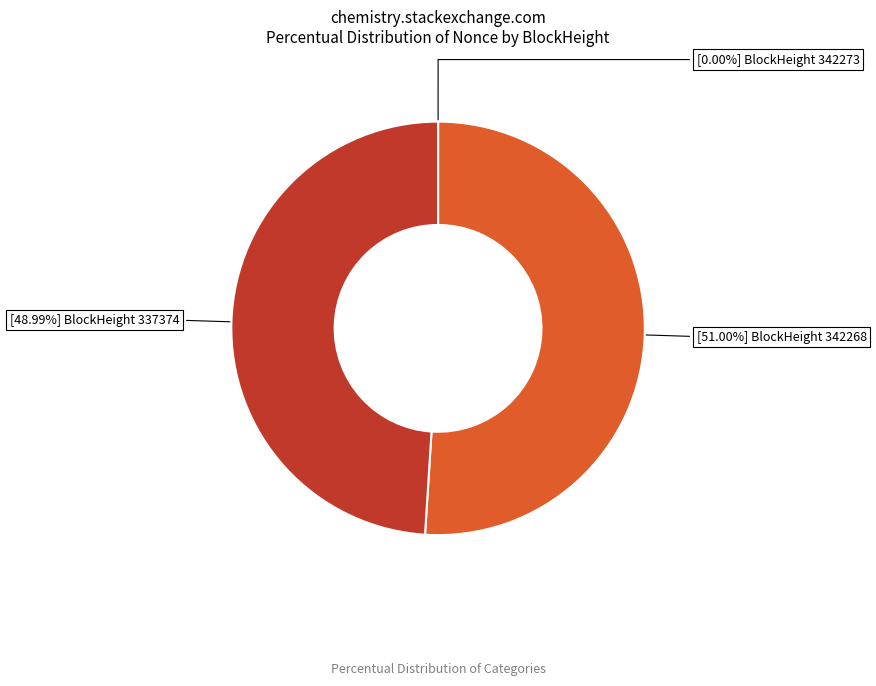

Does any single category account for the majority?

Yes